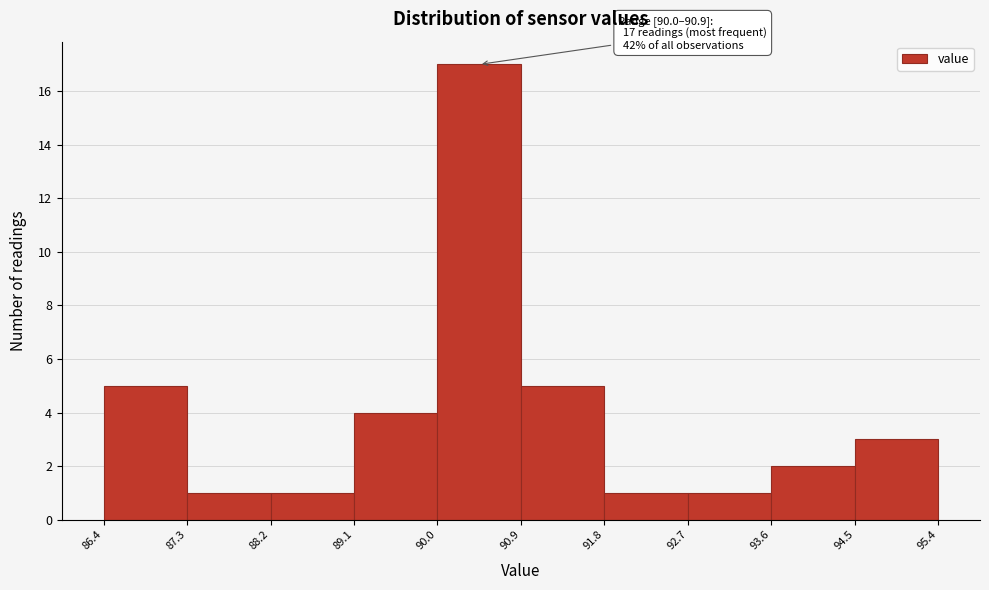

Which range on the x-axis has the tallest bar?

90.0 to 90.9